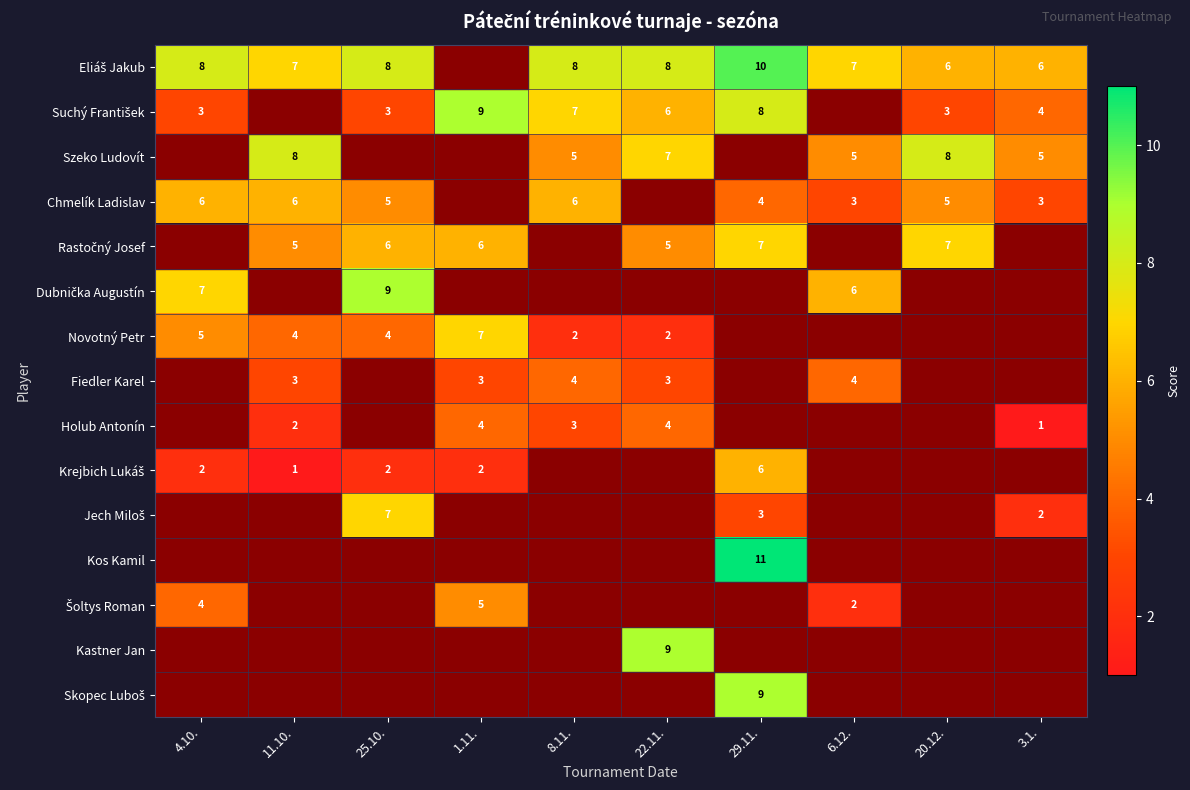

Count the number of data series in this chart.

15